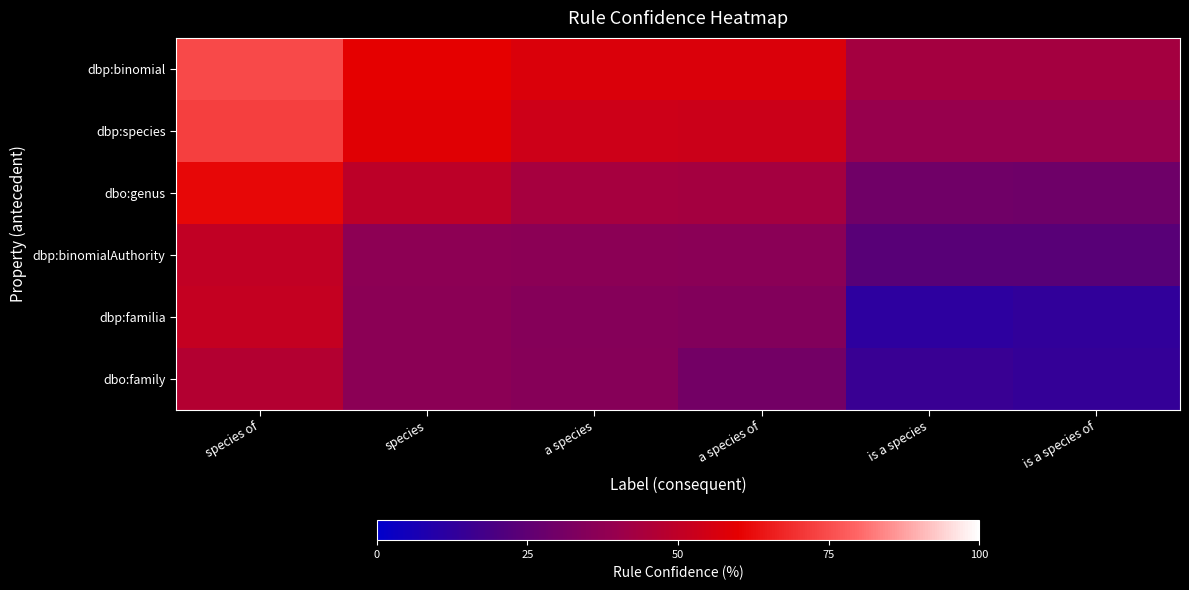

Reading right to left, transcribe all the data shown in this chart.

dbp:binomial: is a species of=43.1	is a species=43.3	a species of=57.1	a species=57.4	species=59.8	species of=74.4
dbp:species: is a species of=39.5	is a species=39.7	a species of=53.4	a species=53.7	species=58.8	species of=72.4
dbo:genus: is a species of=29.2	is a species=29.5	a species of=43.3	a species=43.6	species=49.4	species of=61.5
dbp:binomialAuthority: is a species of=23.2	is a species=23.4	a species of=36.3	a species=36.5	species=36.8	species of=50.7
dbp:familia: is a species of=12.9	is a species=11.8	a species of=34.3	a species=35.1	species=36.5	species of=51.3
dbo:family: is a species of=13.7	is a species=15.0	a species of=30.1	a species=35.2	species=36.4	species of=47.0